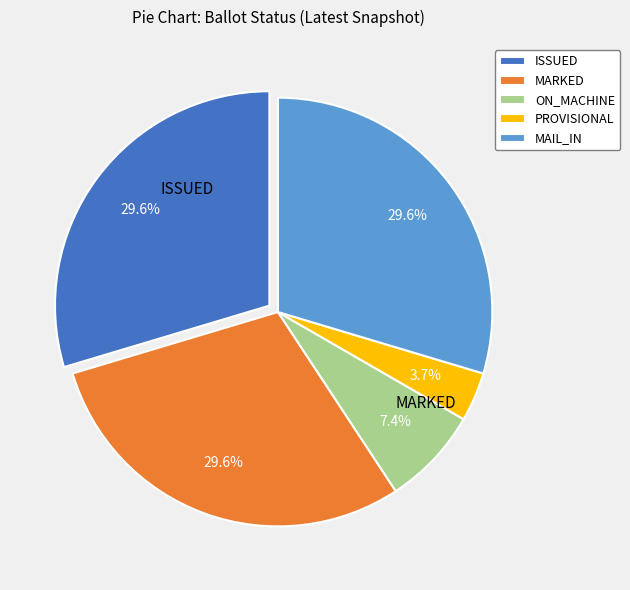

Which slice is the smallest?

PROVISIONAL